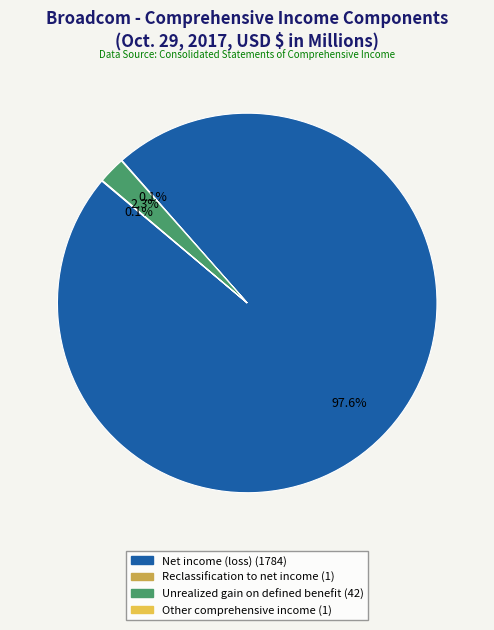

Is there a majority slice in this chart?

Yes